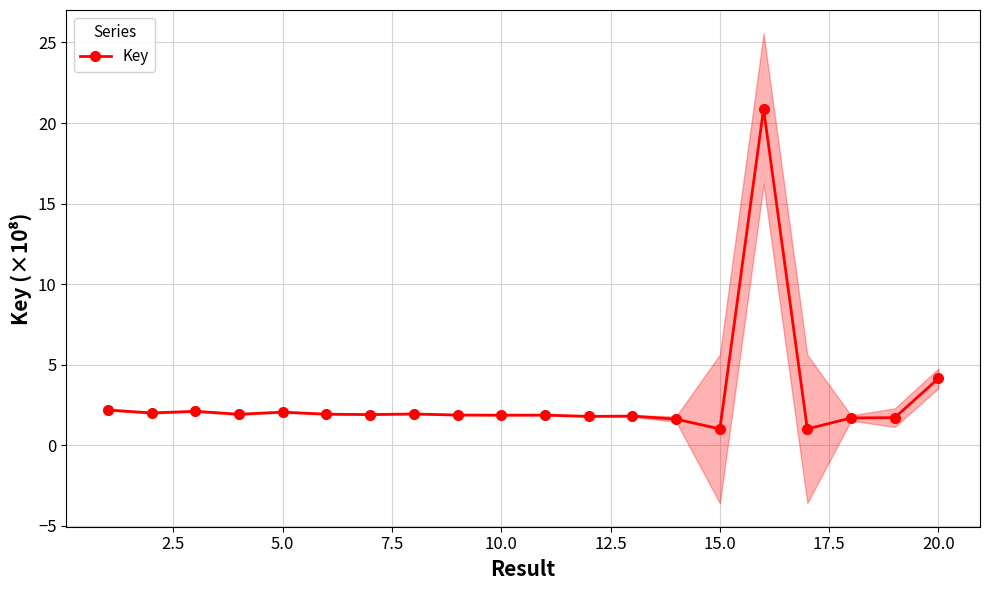

True or false: Key has more than 2 points higher than both neighbors.

True